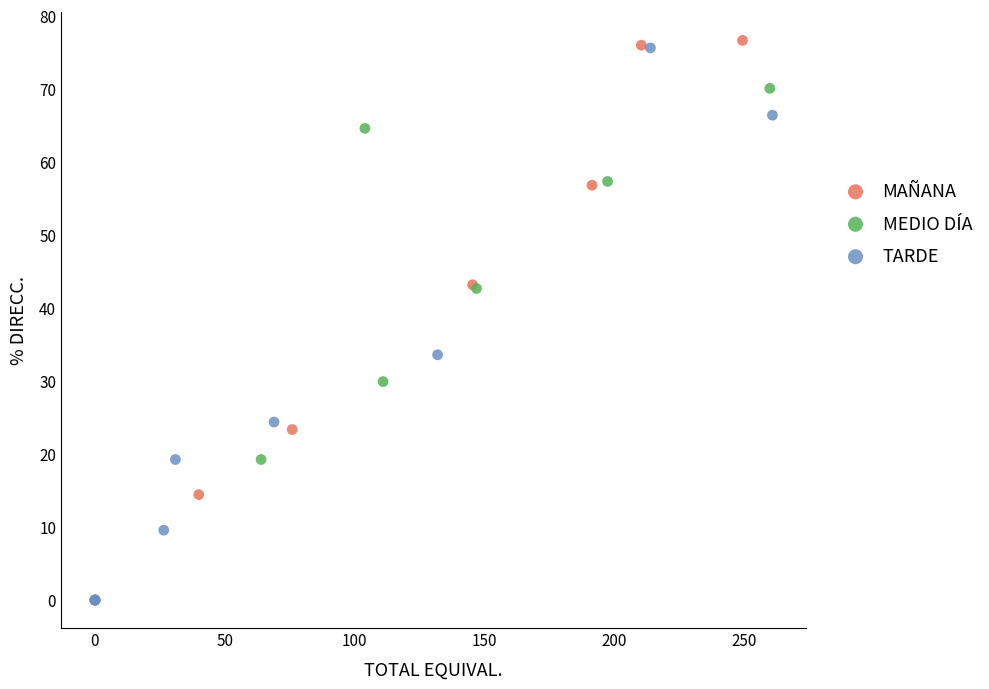

Which series contains the highest Y value?

MAÑANA